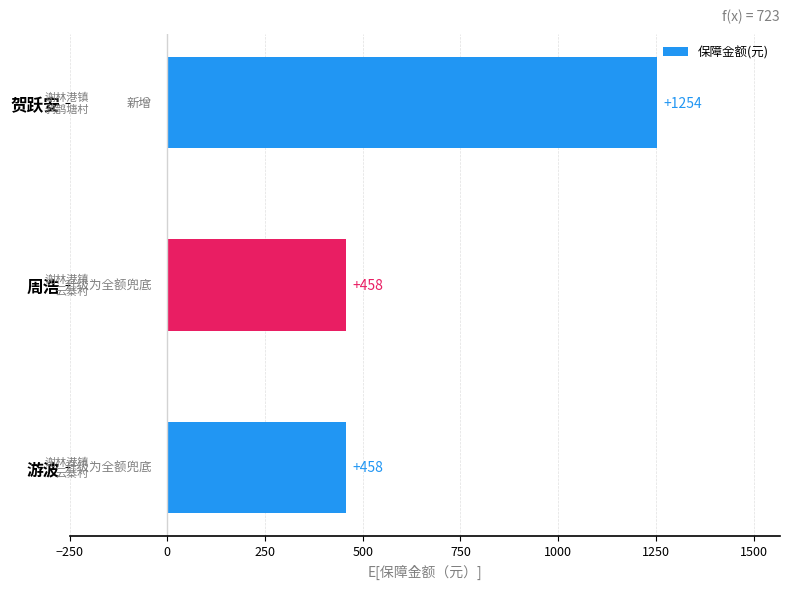

True or false: the data shows 458 at 游波.

True